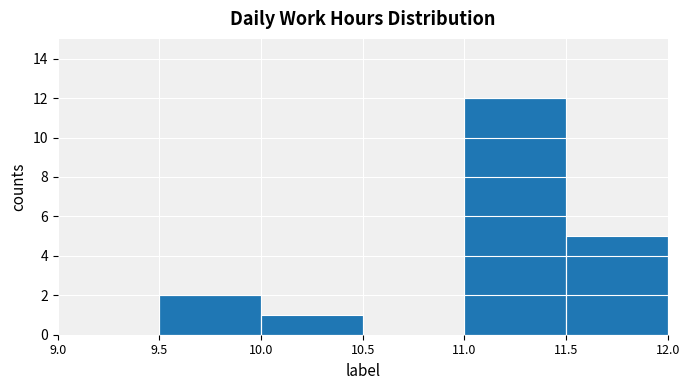

Is it true that the value at 11.5 is 5?

True